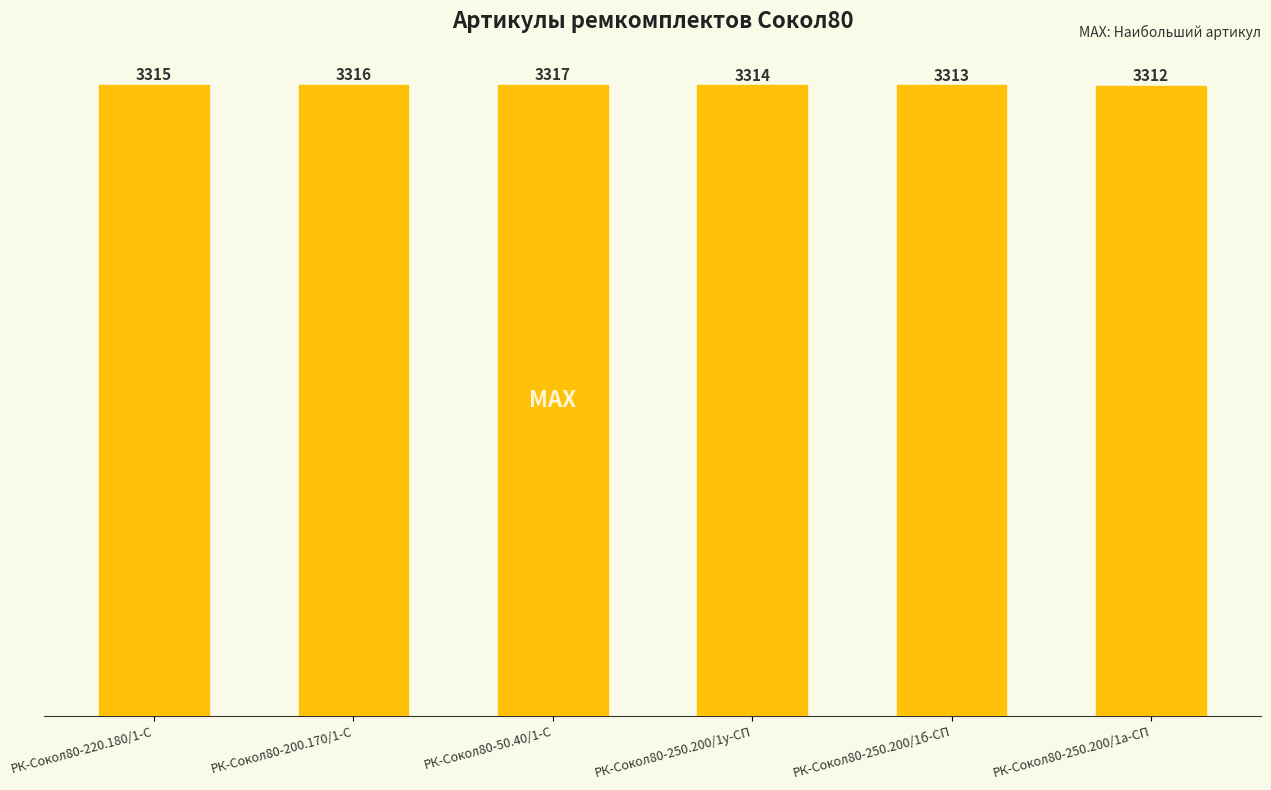

Read the value at РК-Сокол80-200.170/1-С.

3316